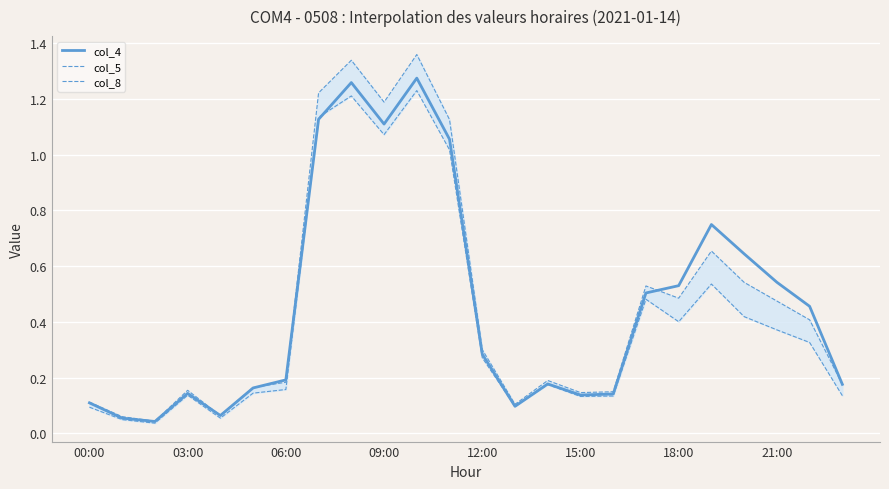

True or false: col_8 and col_5 cross at least once.

False